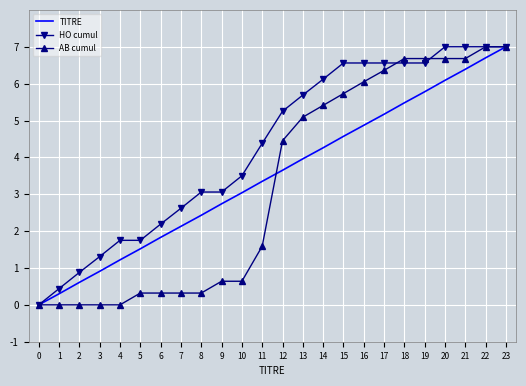

What is the highest value of the HO cumul series?

7.0